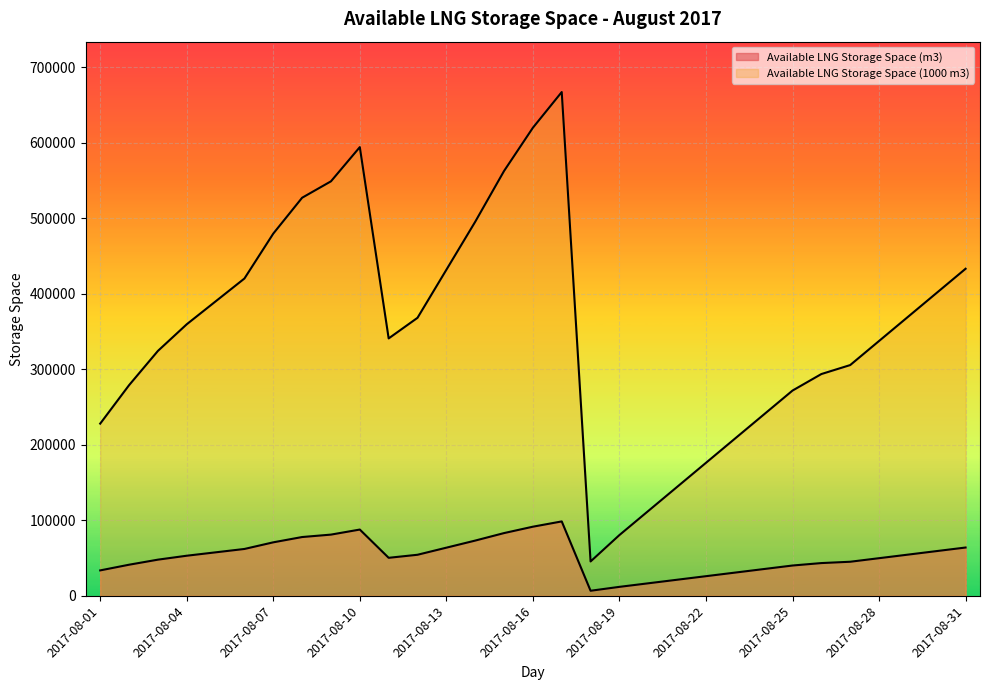

At 2017-08-28, list the series in order from largest to smallest.

Available LNG Storage Space (1000 m3), Available LNG Storage Space (m3)